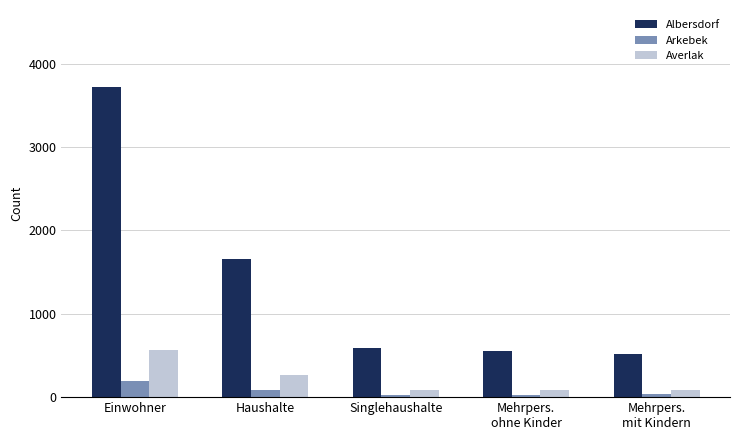

What is the value of the Albersdorf bar at the 5th from the left?

518